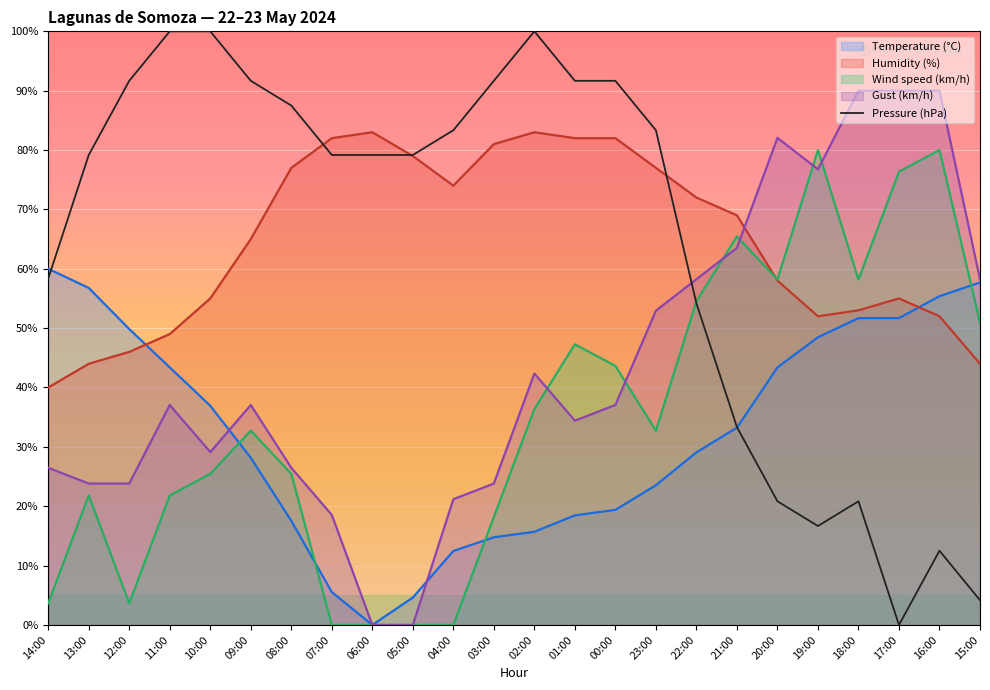

What is the maximum value shown in the chart?

100.0